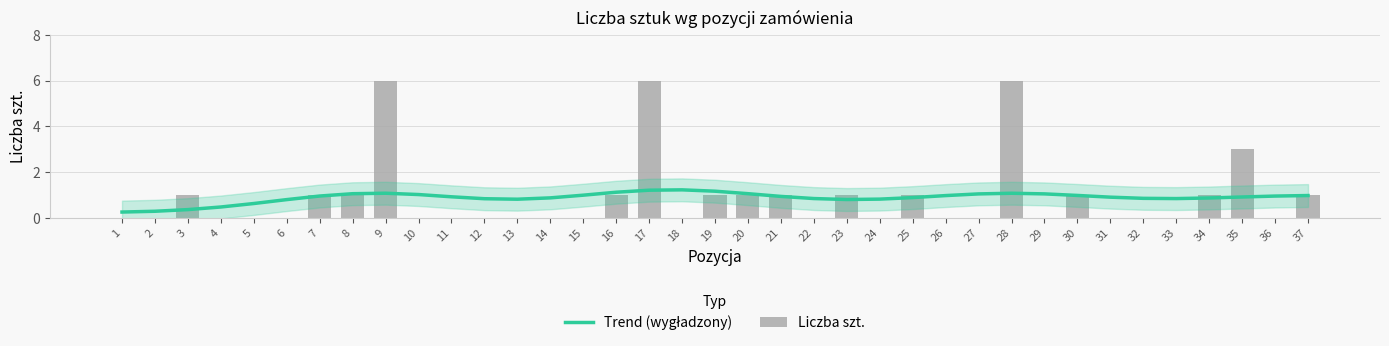

What is the value of the Trend (wygładzony) bar at the 19th from the left?

1.2